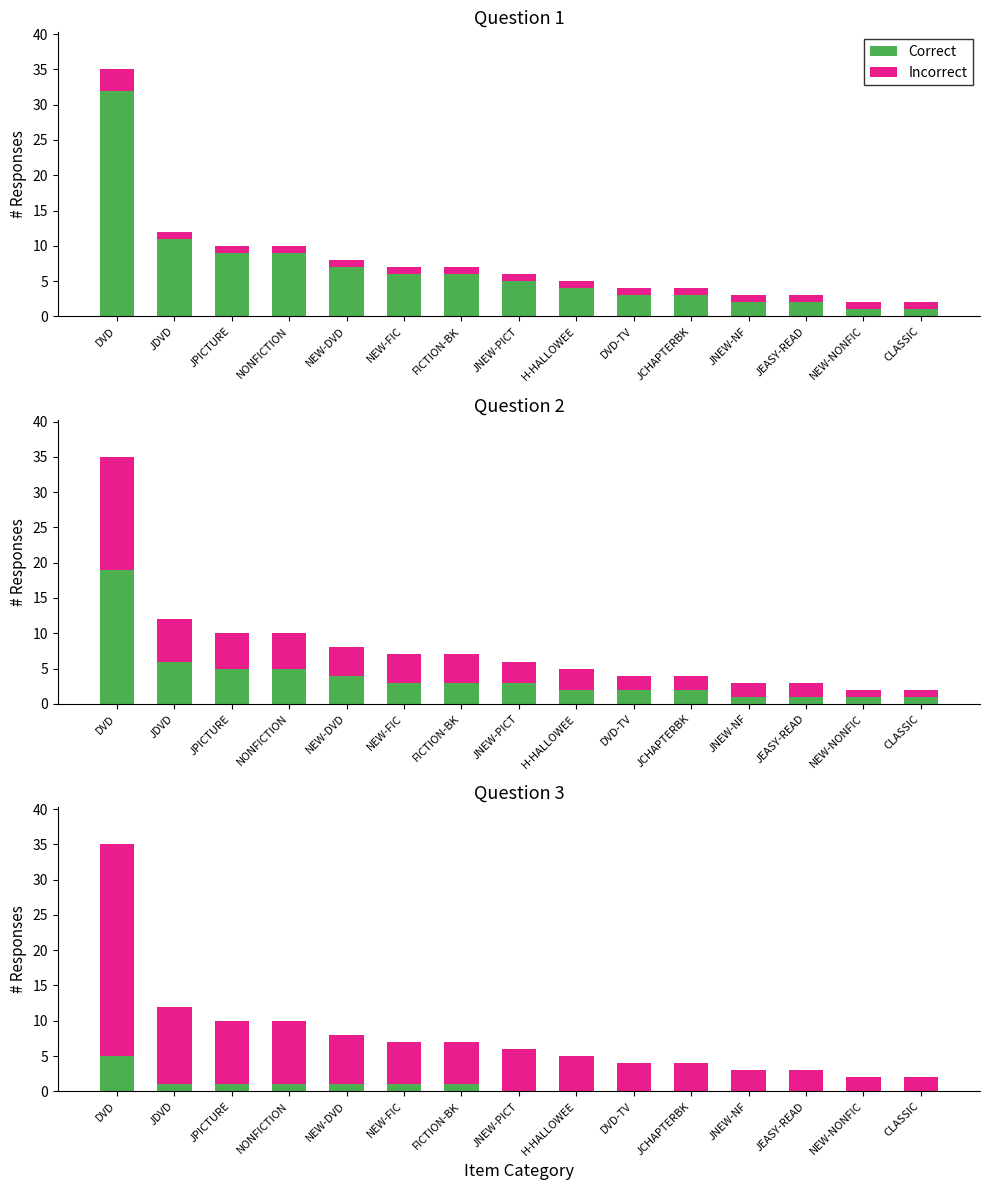

Is the value of Correct at DVD-TV greater than the value of Incorrect at JNEW-NF?

No